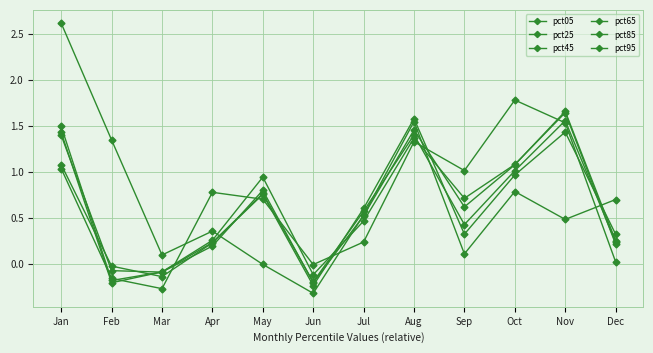

Between Feb and Mar, which series saw the biggest shift?

pct05